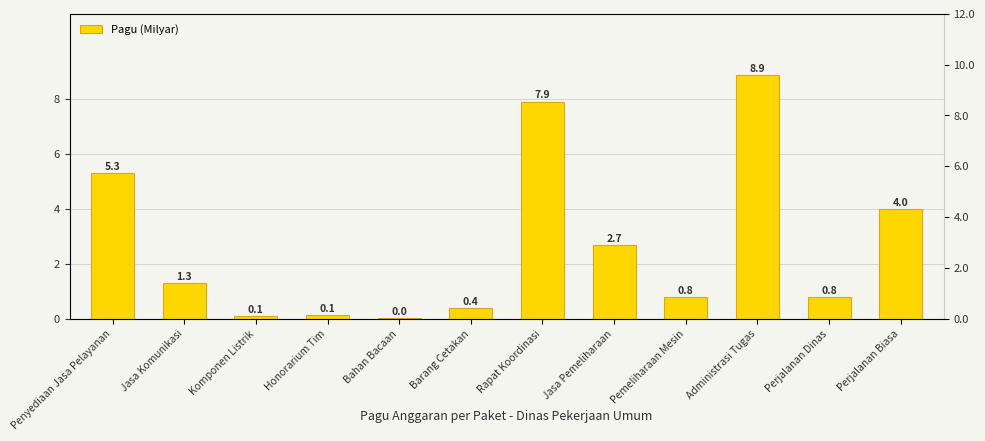

What is the sum of all values?

32.2